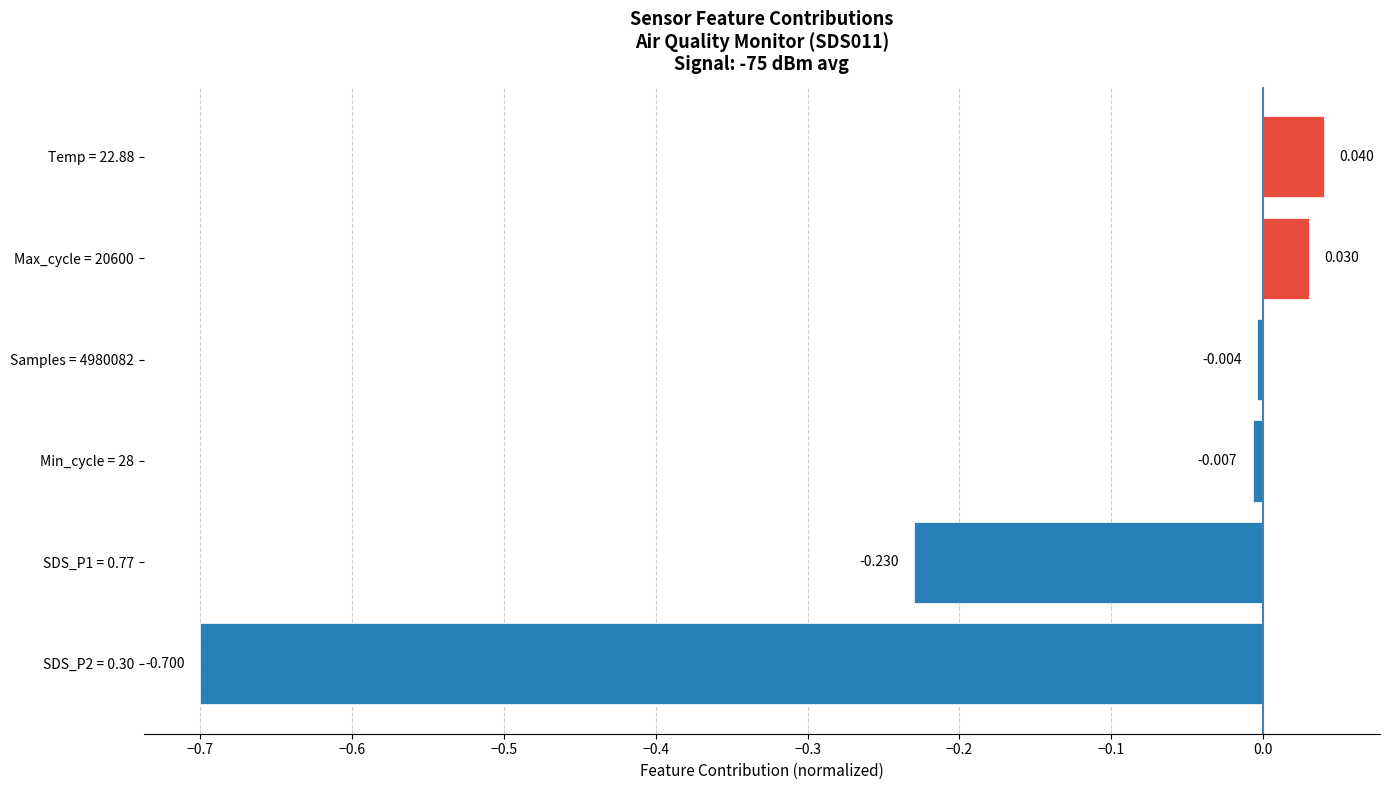

Does the chart contain any negative values?

Yes